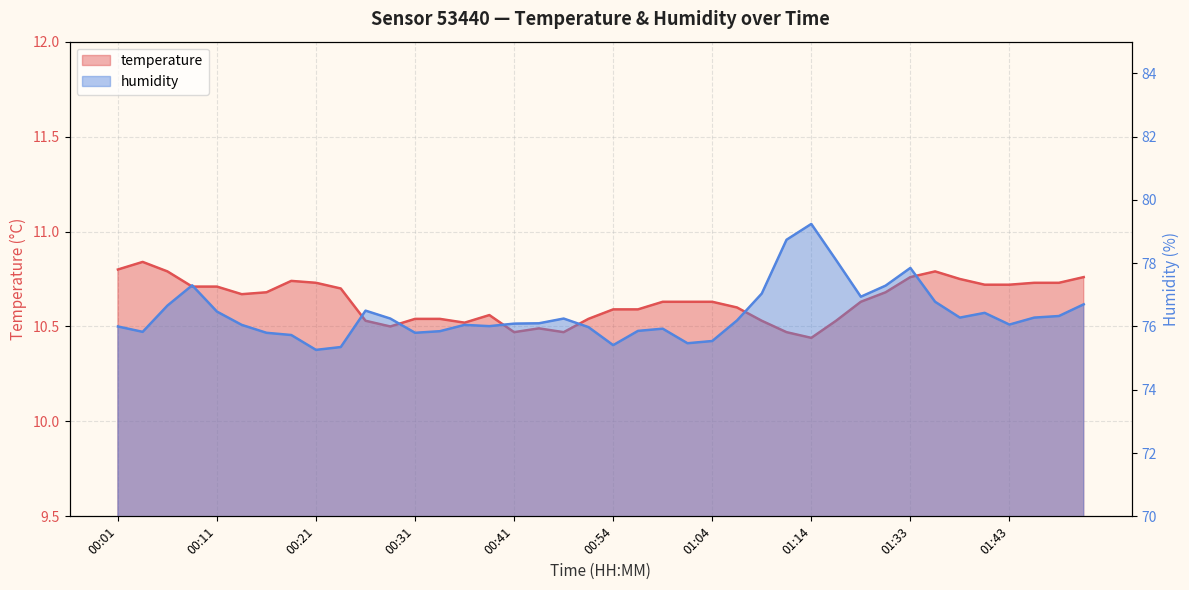

How many data points in humidity are above 76?

26